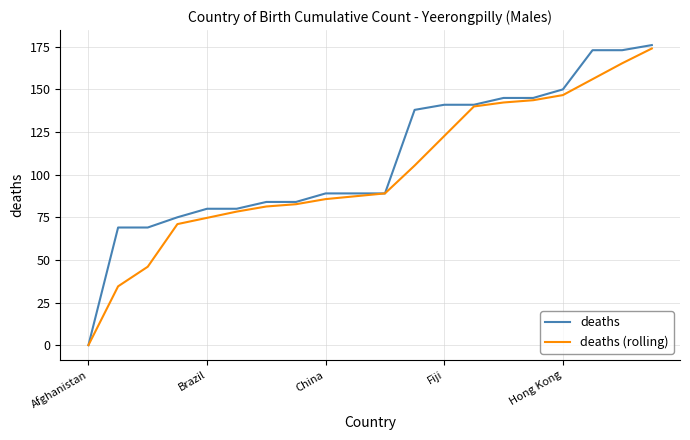

What are all the series names shown in the legend?

deaths, deaths (rolling)